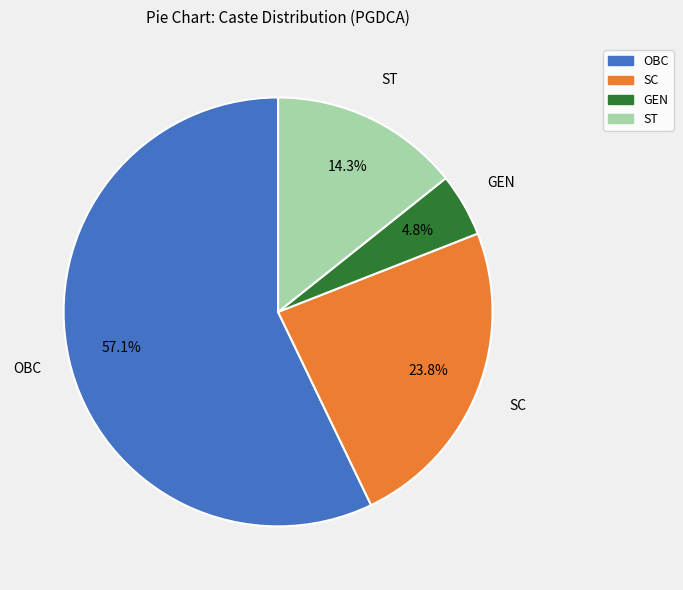

To the nearest percent, what is the average slice percentage?

25%